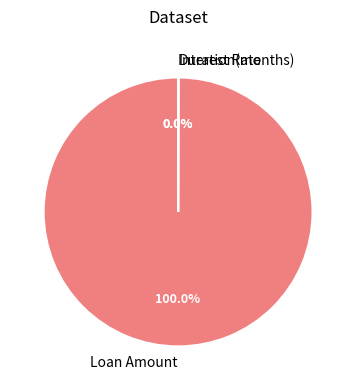

To the nearest percent, what portion does Loan Amount represent?

100%